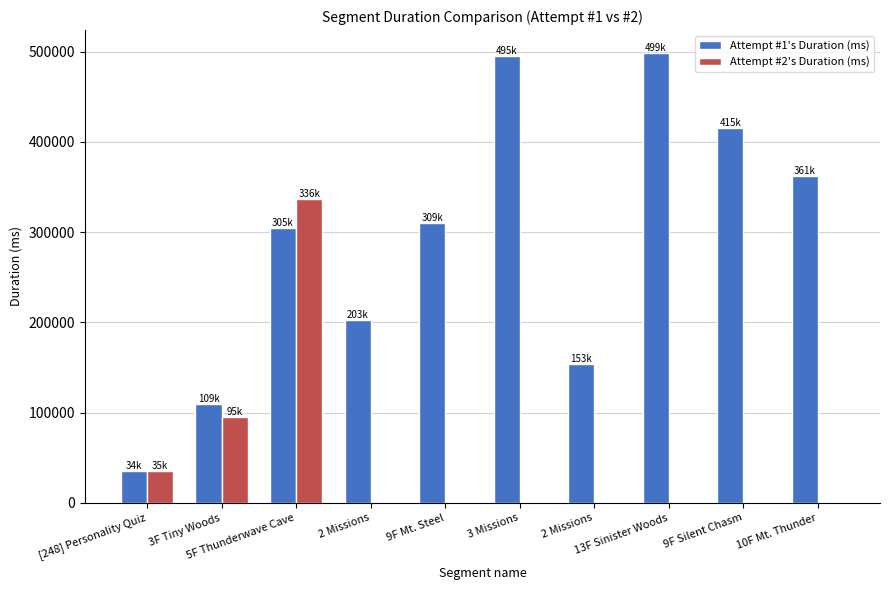

What are all the series names shown in the legend?

Attempt #1's Duration (ms), Attempt #2's Duration (ms)